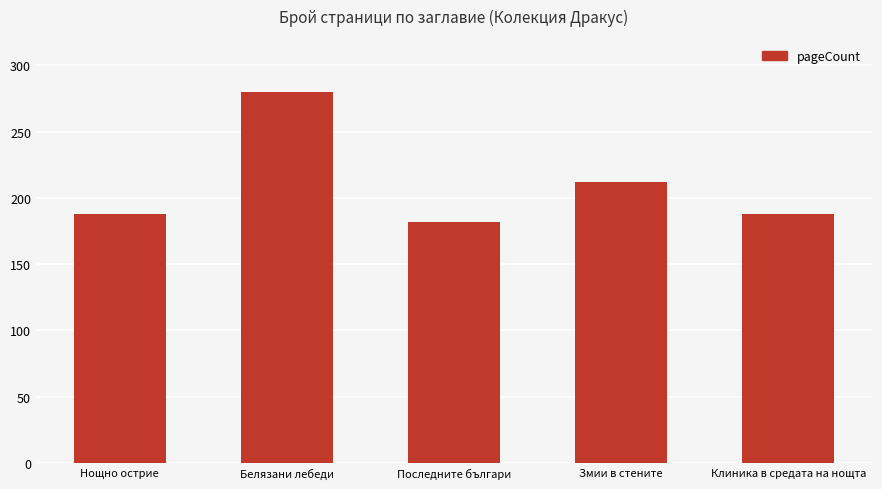

Is it true that the value at Змии в стените is 294?

False